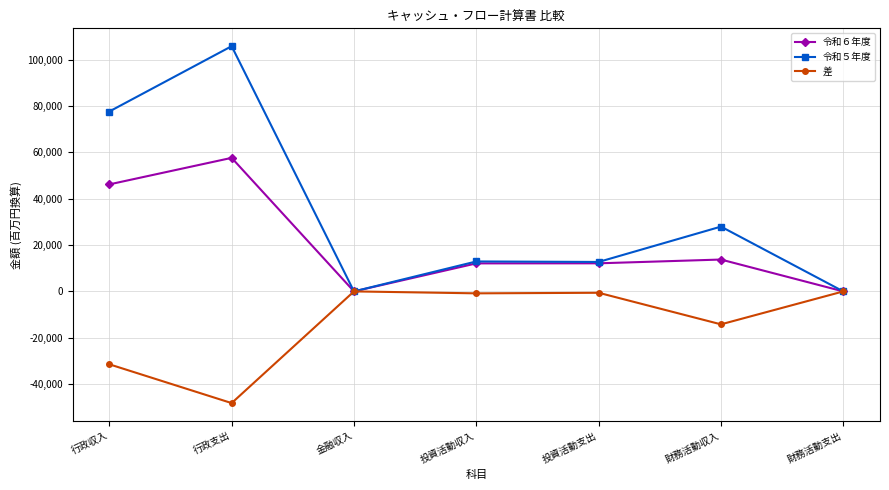

At 行政収入, list the series in order from smallest to largest.

差, 令和６年度, 令和５年度